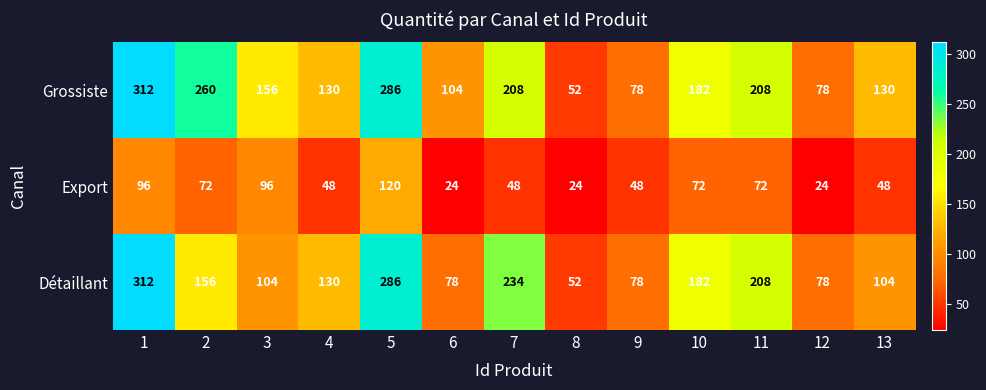

What is the difference between the maximum and second lowest values in the Détaillant series?

234